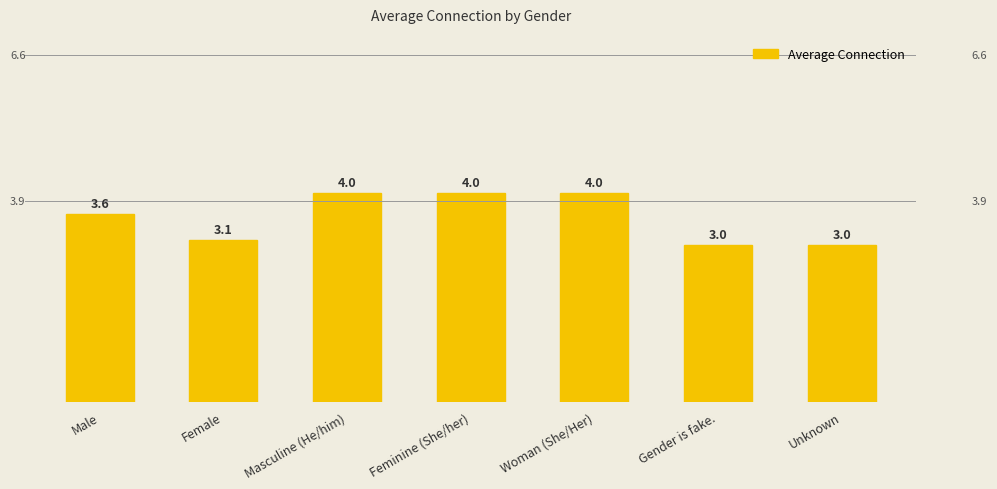

What is the change in value from Feminine (She/her) to Gender is fake.?

-1.0